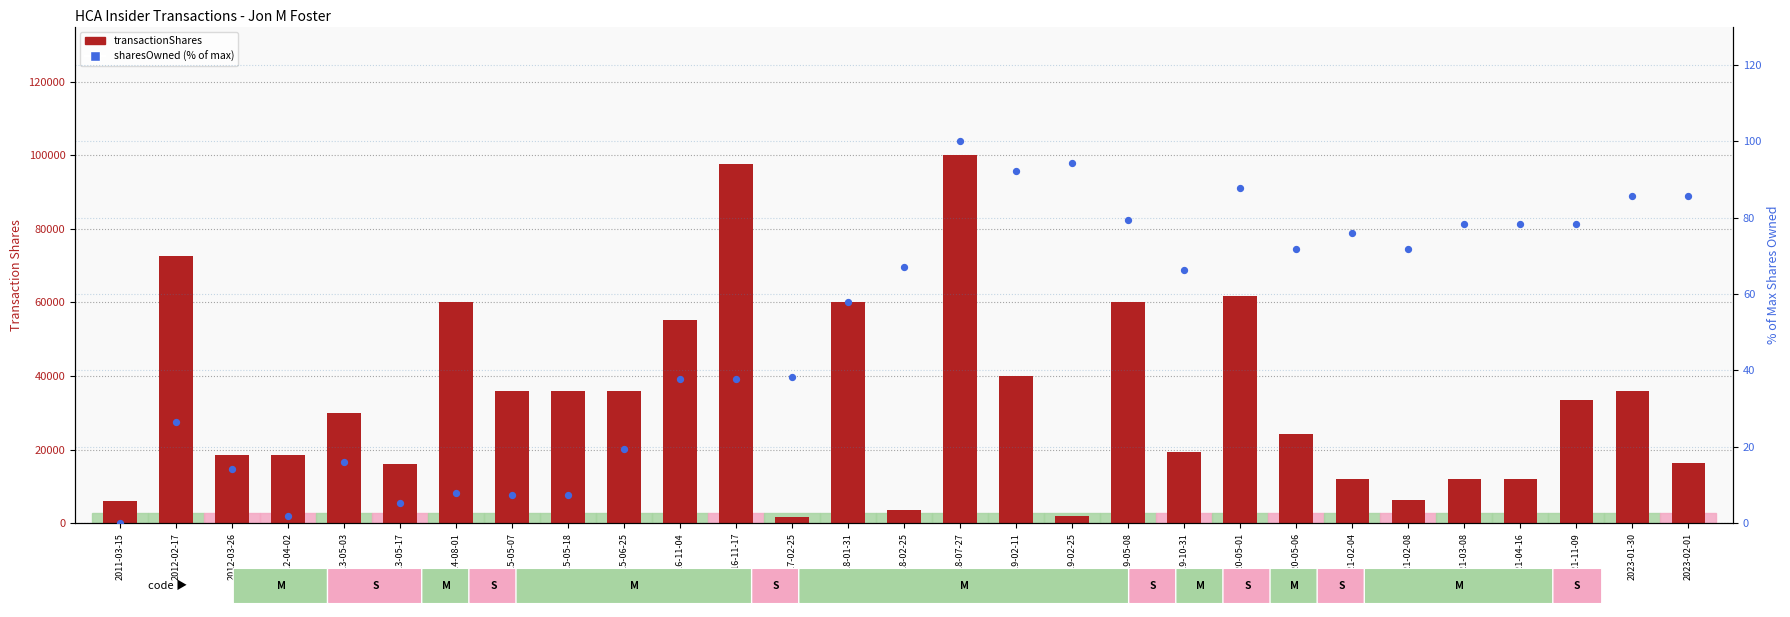

At which category is the sum across all series the highest?

2018-07-27